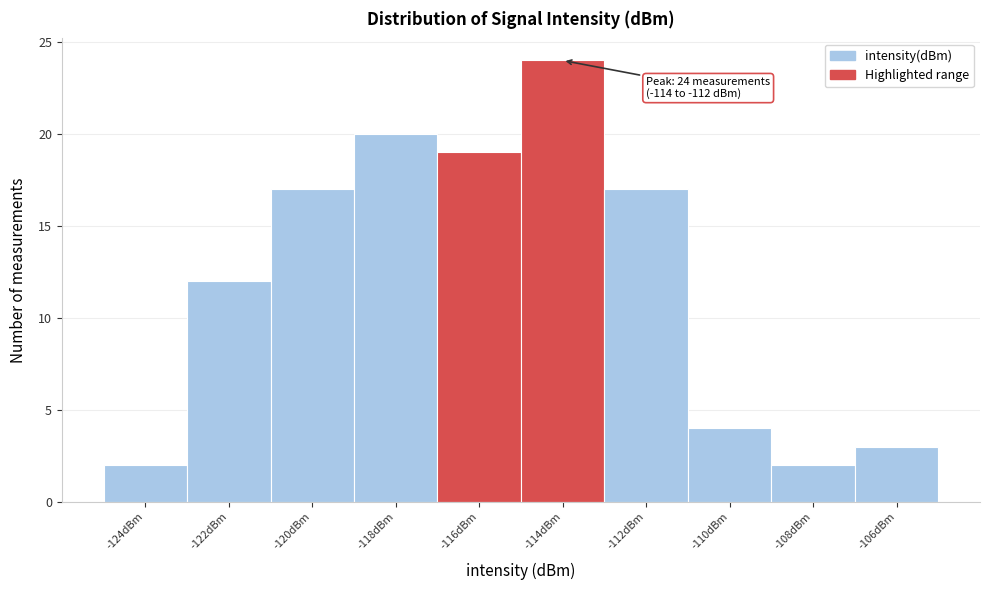

Reading left to right, list all the values displayed in this chart.

2	12	17	20	19	24	17	4	2	3